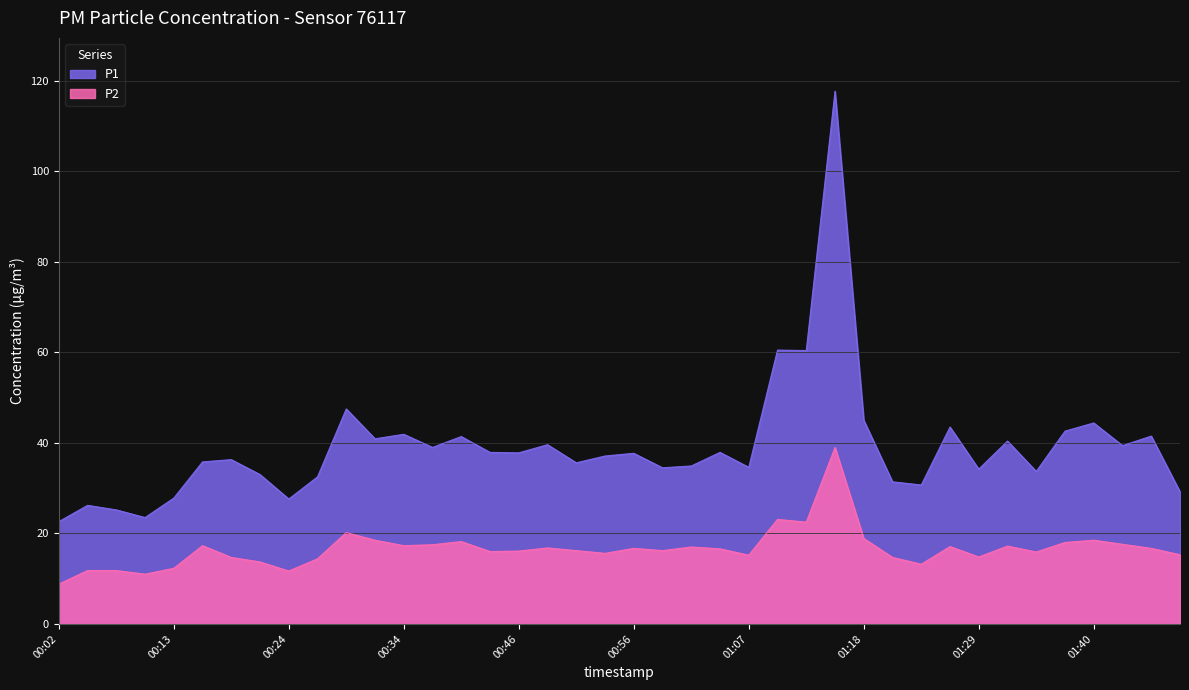

Which series changed the most between 00:10 and 00:16?

P1